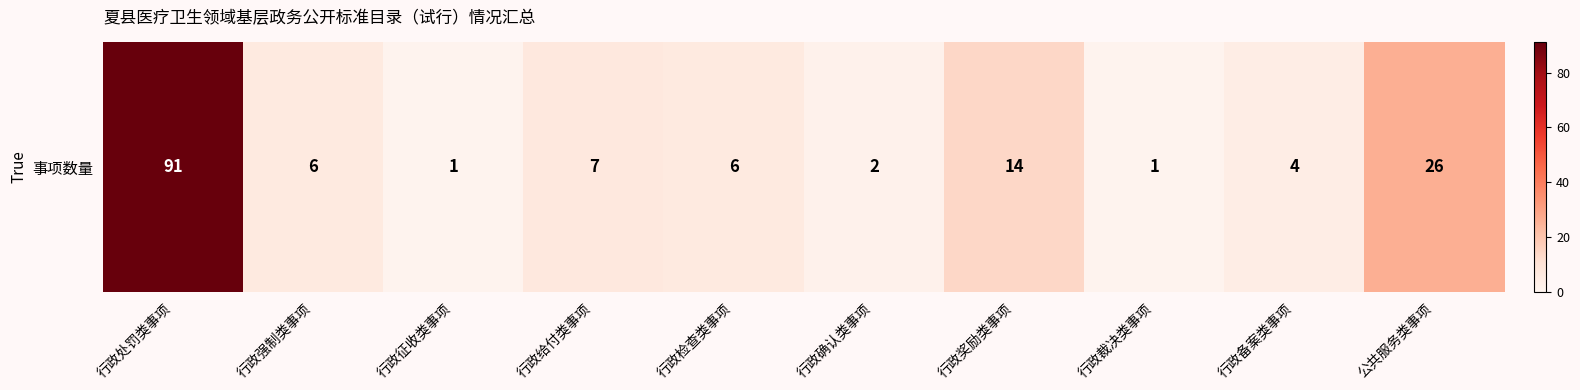

Where does the data first go above 6?

行政处罚类事项